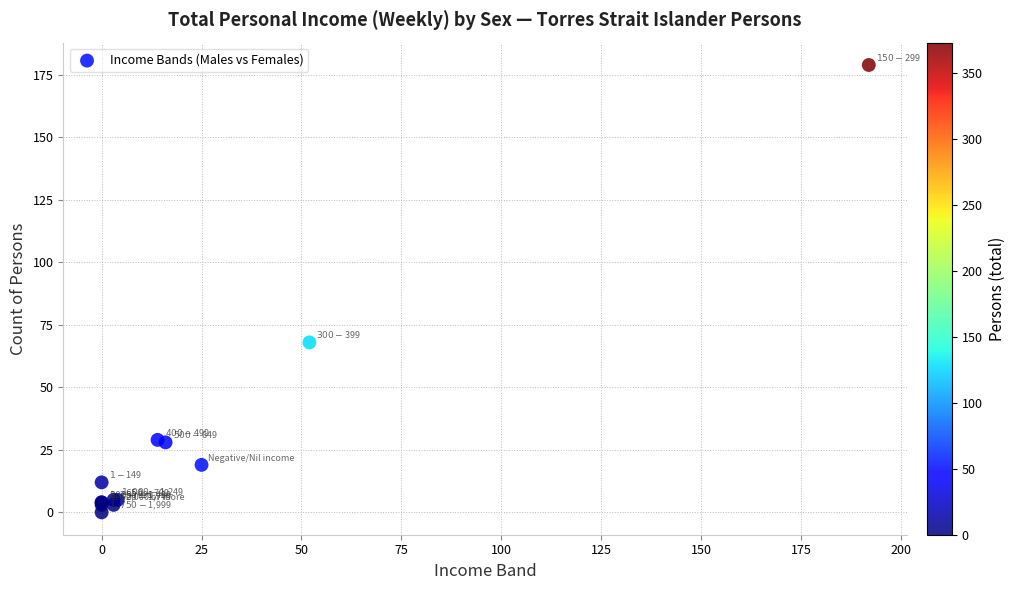

What Y value in the scatter plot is closest to 89?

68